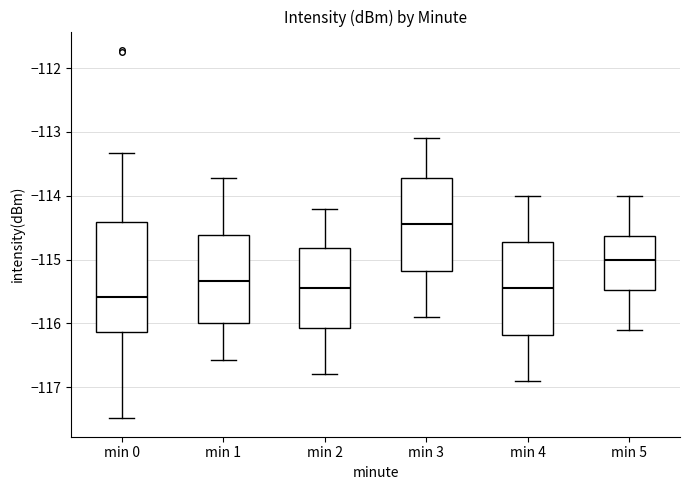

Reading left to right, transcribe this box plot: for each box, give where its median line is, the range the box spans, and where its two whiskers end, as read against the y-axis. The values are not printed on the chart, so give them approximately, as read against the axis.

min 0: median -115.6, box -116.1 to -114.4, whiskers -117.5 to -113.3
min 1: median -115.3, box -116.0 to -114.6, whiskers -116.6 to -113.7
min 2: median -115.4, box -116.1 to -114.8, whiskers -116.8 to -114.2
min 3: median -114.4, box -115.2 to -113.7, whiskers -115.9 to -113.1
min 4: median -115.4, box -116.2 to -114.7, whiskers -116.9 to -114.0
min 5: median -115.0, box -115.5 to -114.6, whiskers -116.1 to -114.0